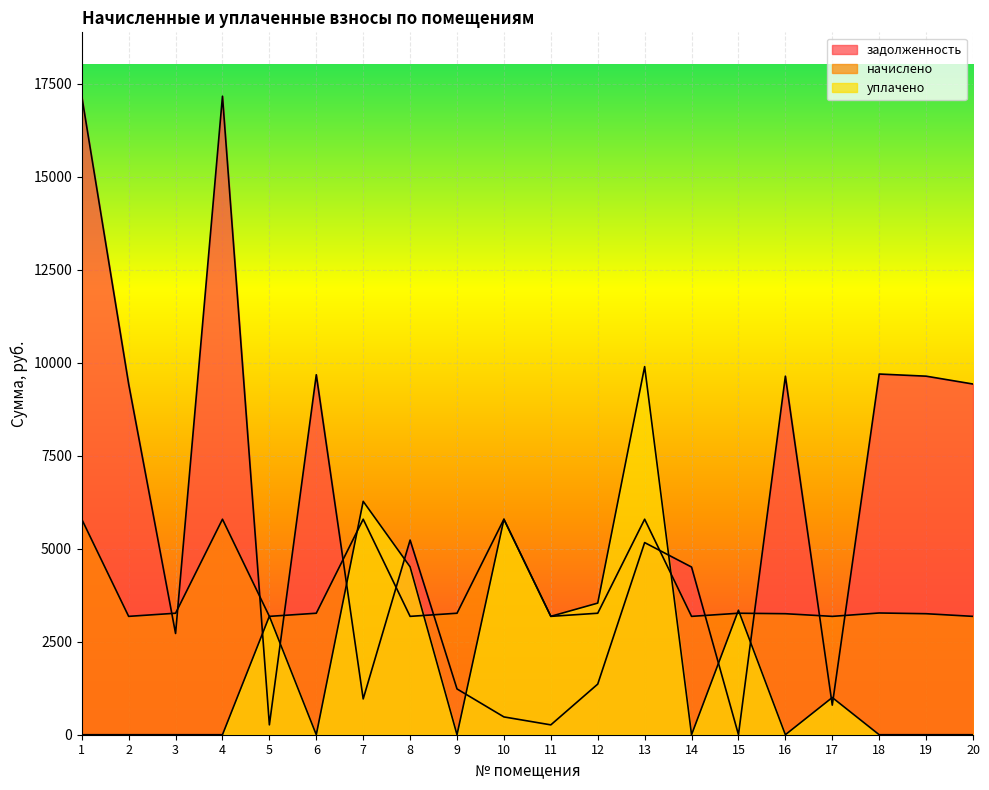

Is it true that уплачено equals 5532.1 at 20?

False